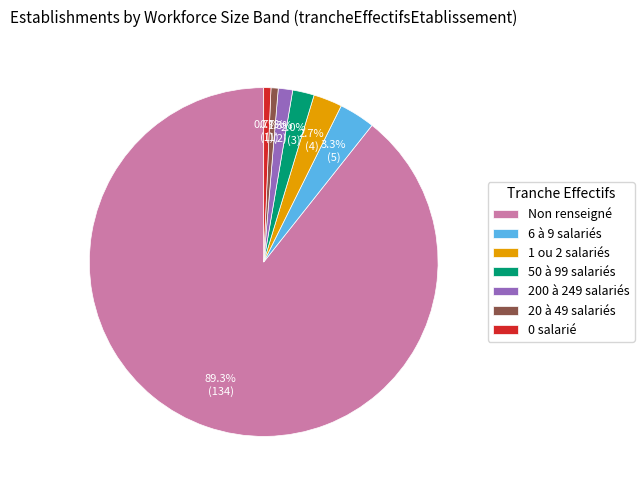

What is the largest slice in the pie chart?

Non renseigné